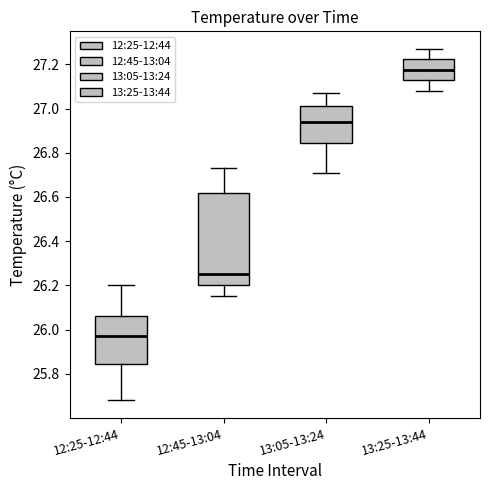

Where does the lower whisker of the box for 12:25-12:44 end on the y-axis? The values are not printed on the chart, so give them approximately, as read against the axis.

25.68